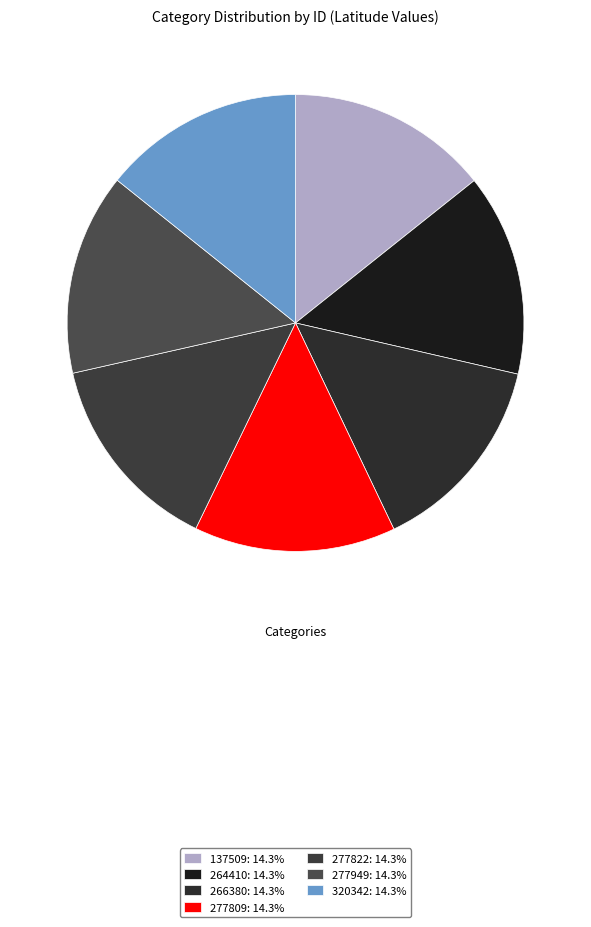

Which slice is the smallest?

320342